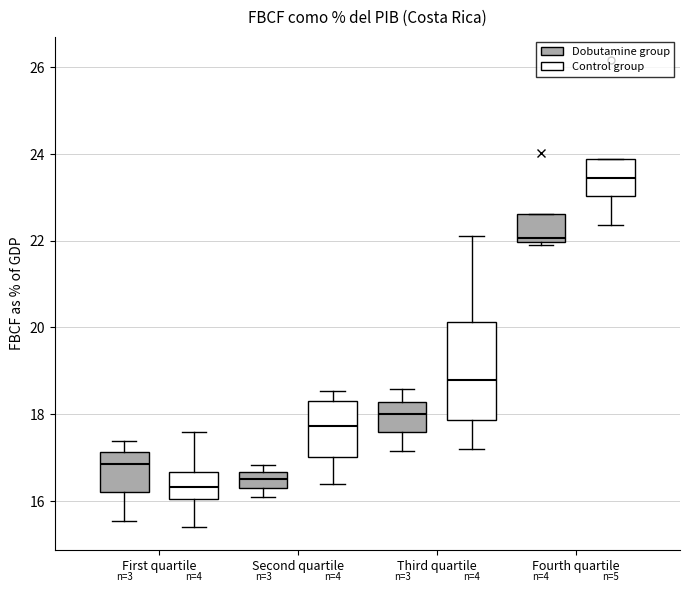

Comparing the boxes themselves (not the whiskers), which one is the tallest?

Third quartile (Control group)